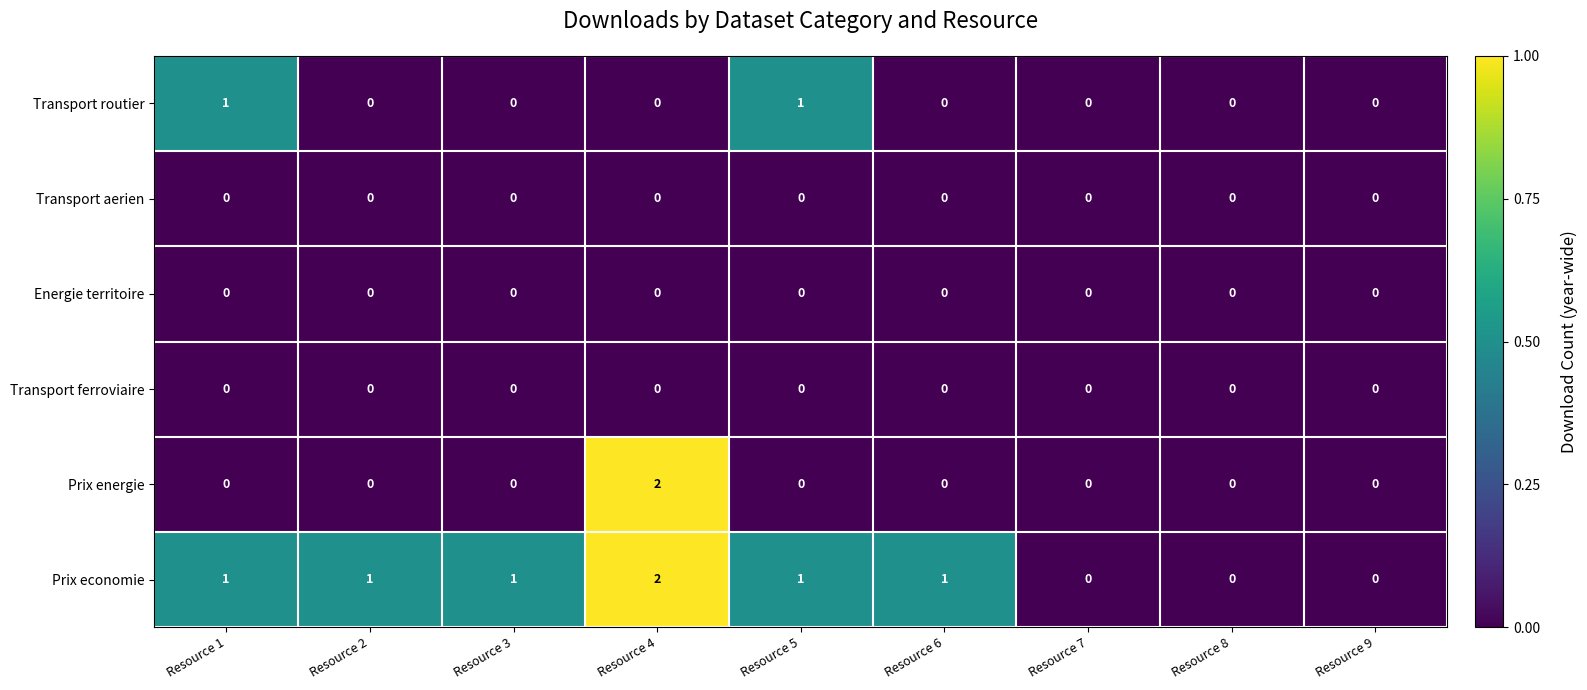

At which category is the sum across all series the highest?

Resource 4